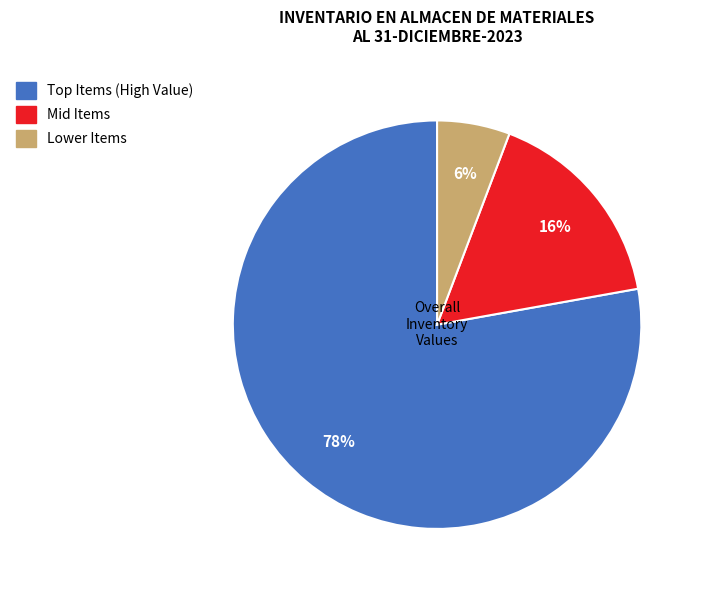

Is there any slice that represents more than half of the pie?

Yes